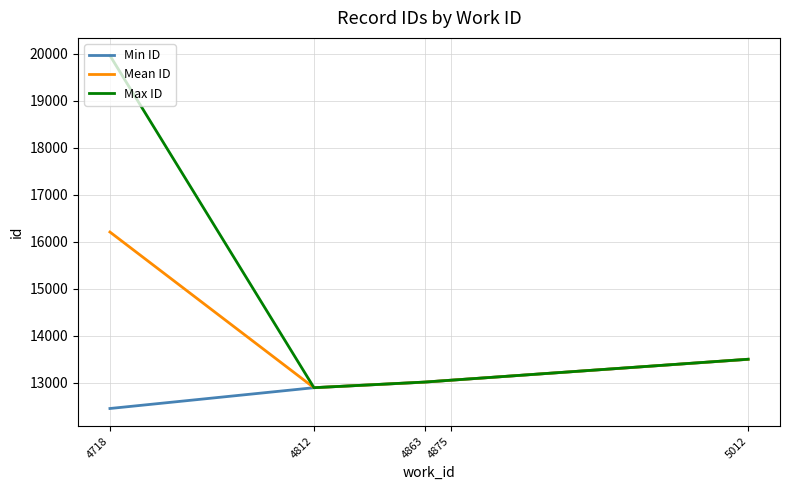

Which category has the highest value in the Mean ID series?

4718